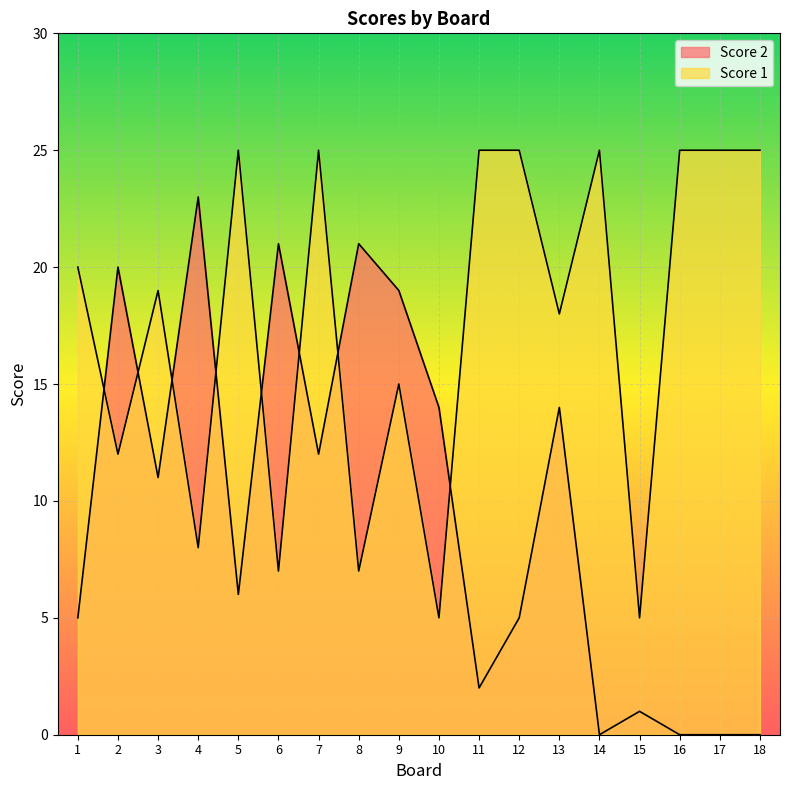

What is the difference between the second highest and second lowest values in the Score 1 series?

20